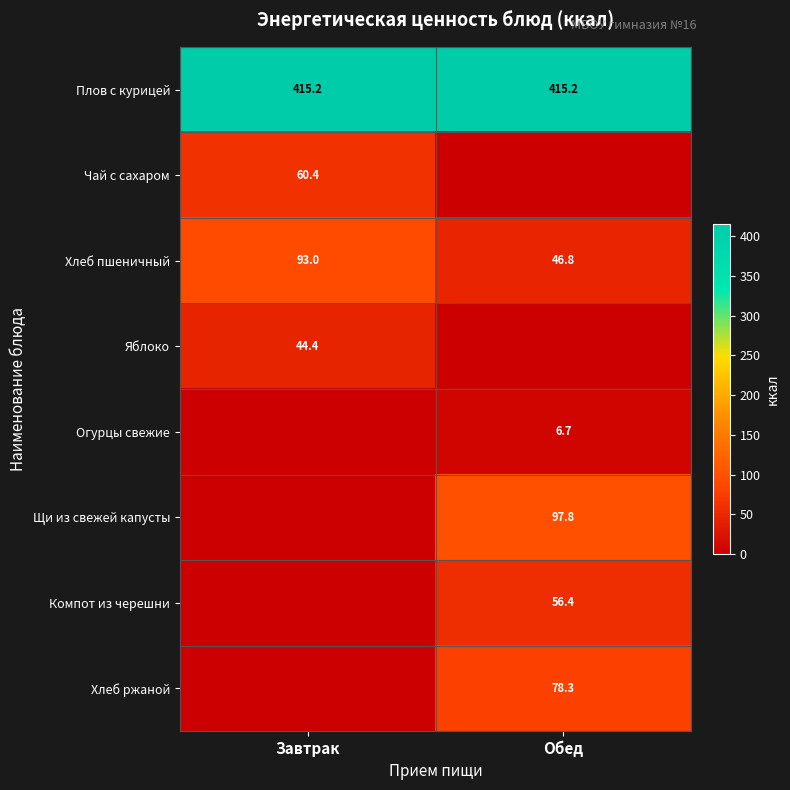

Between Обед and Завтрак, which is larger?

Обед